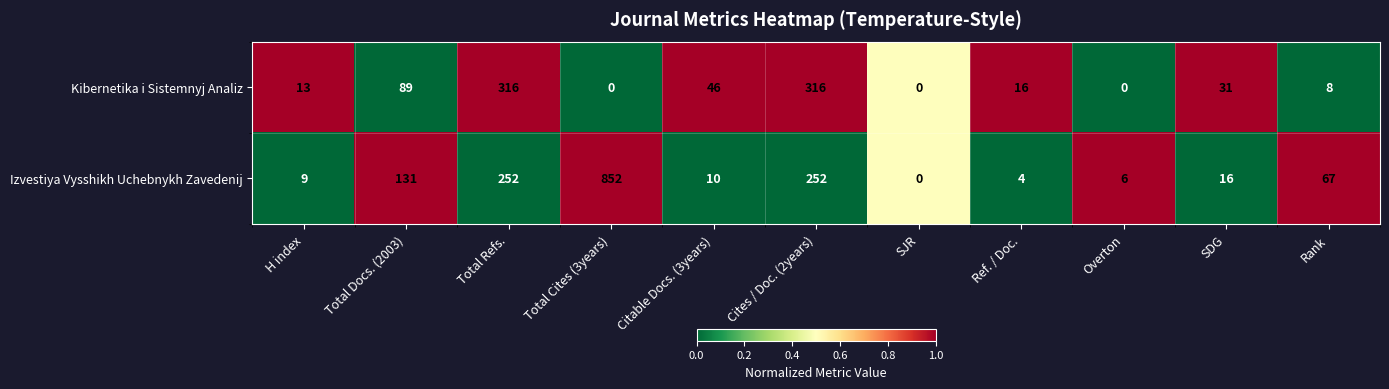

Which series has the largest range (max minus min)?

Izvestiya Vysshikh Uchebnykh Zavedenij